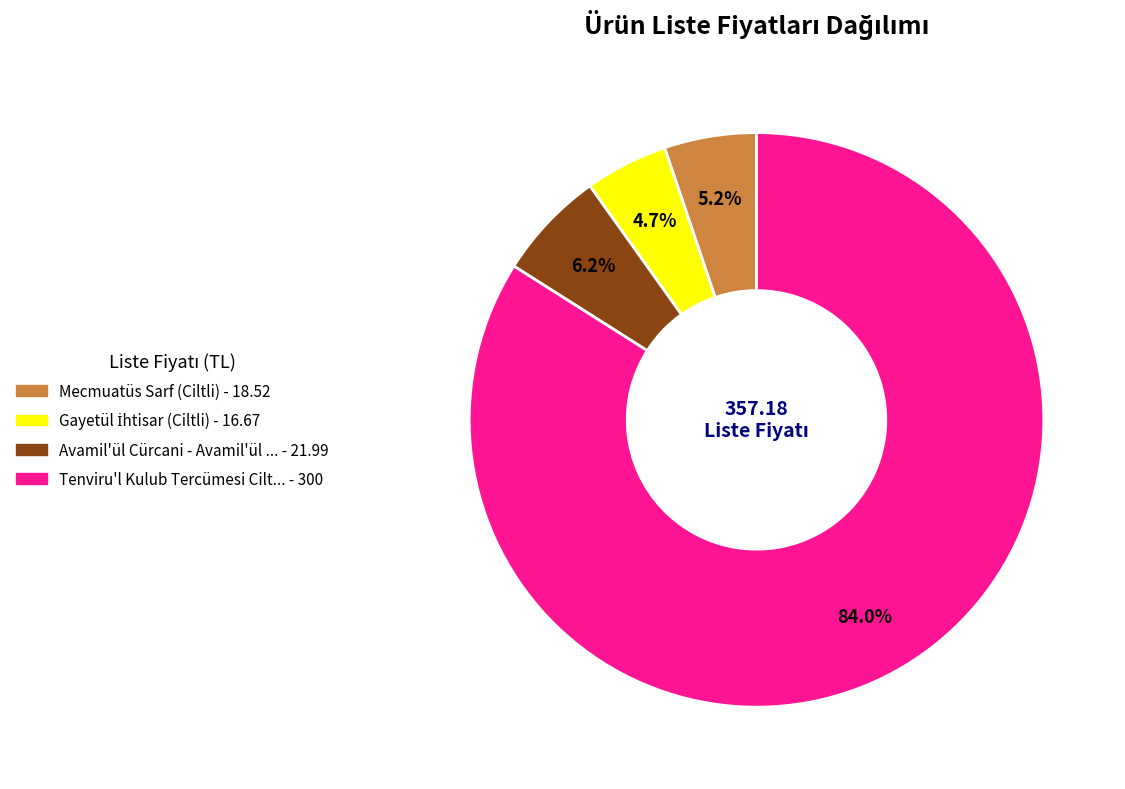

Count the number of slices in the pie.

4